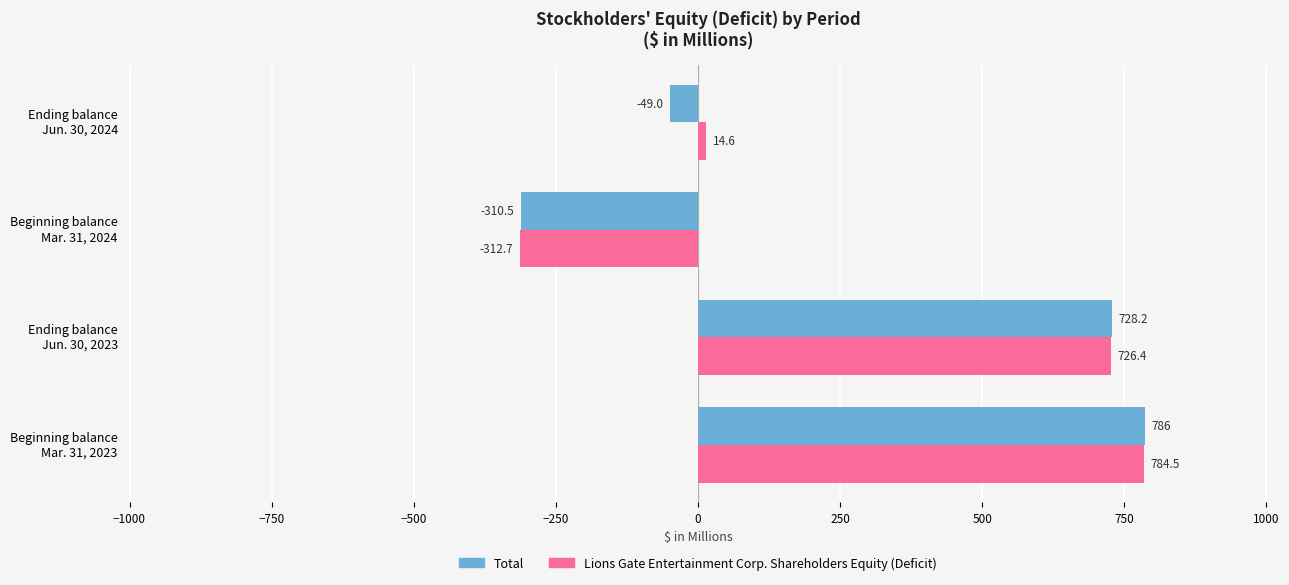

List the series in order of their peak value, lowest first.

Lions Gate Entertainment Corp. Shareholders Equity (Deficit), Total